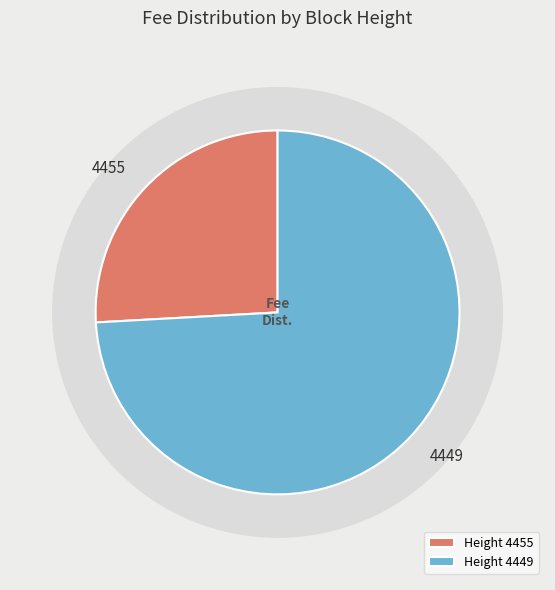

Count the number of slices in the pie.

2